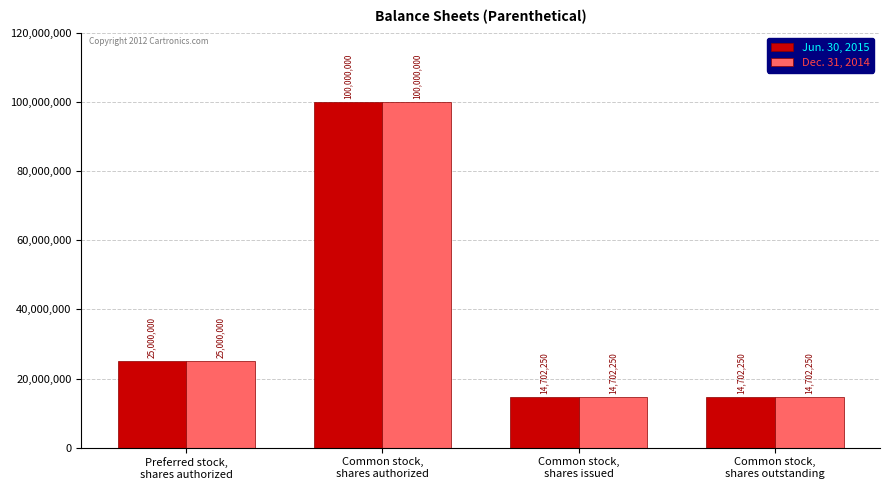

What is the maximum value shown in the chart?

100000000